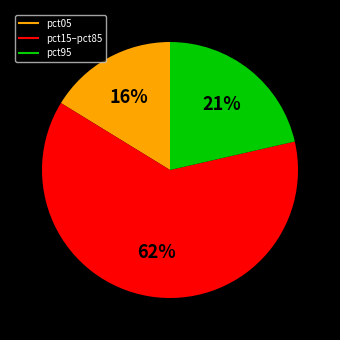

To the nearest percent, what is the average slice percentage?

33%